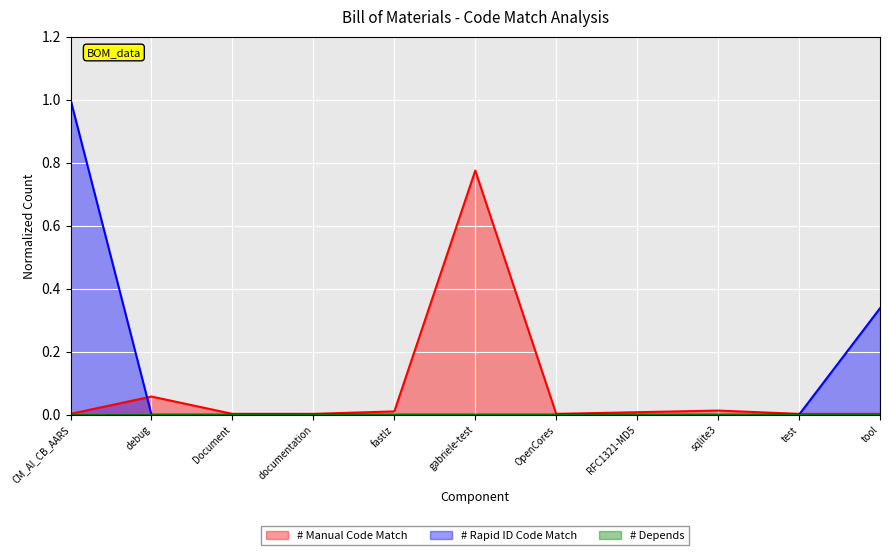

What is the difference between the # Rapid ID Code Match values at fastlz and tool?

0.3